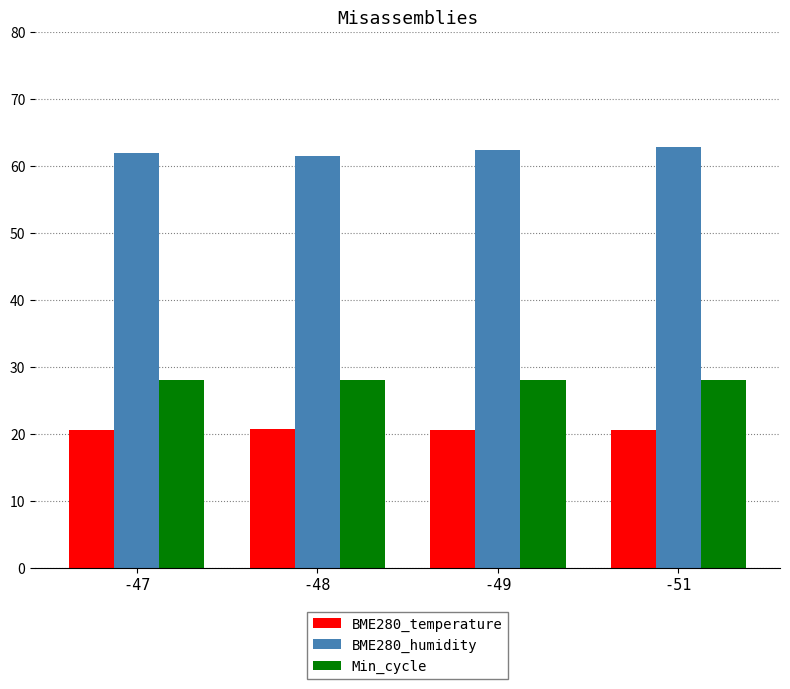

What is the spread (max minus min) of values at -48?

40.8